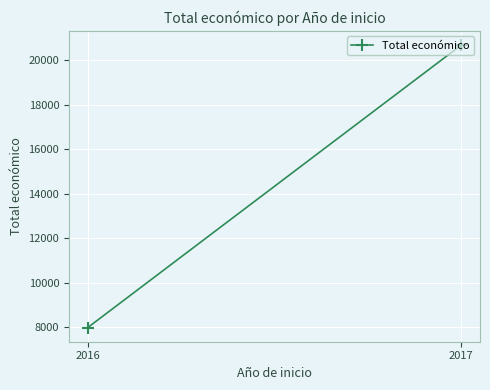

What is the sum of the values at 2017 and 2016?

28670